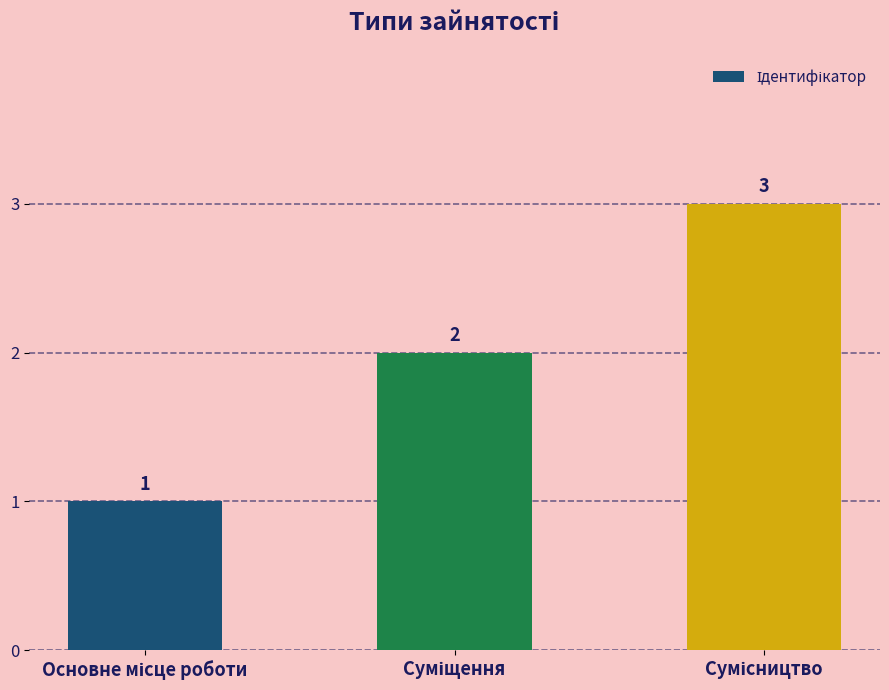

Count the values in the range 1 to 3.

3